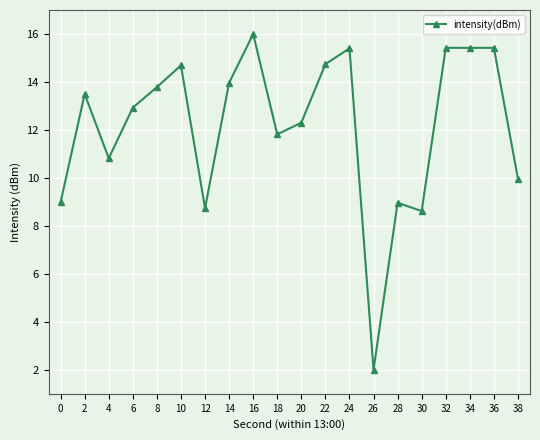

The value at 2 is 13.5. True or false?

True